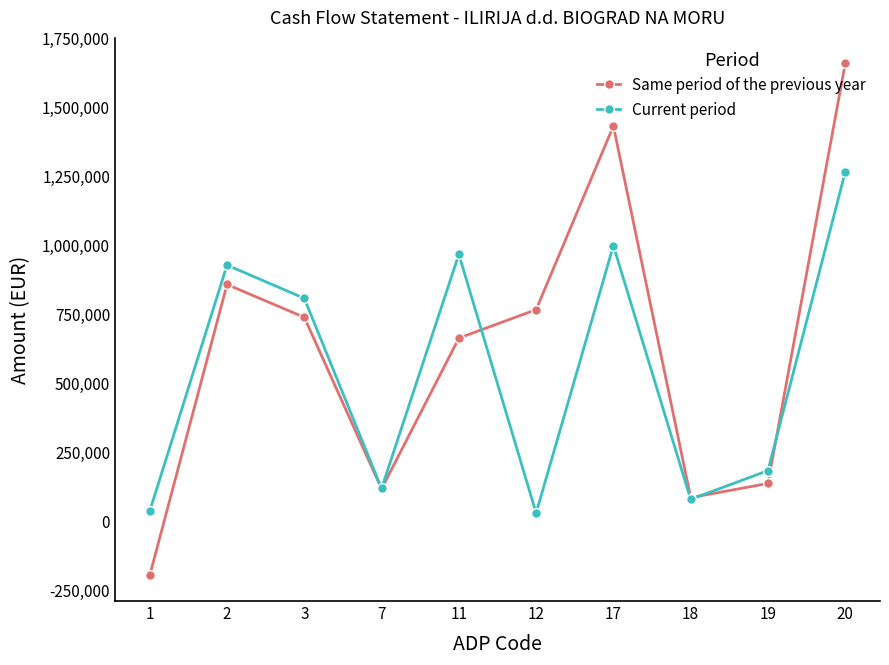

What is the value of the Current period point at the 10th from the left?

1267950